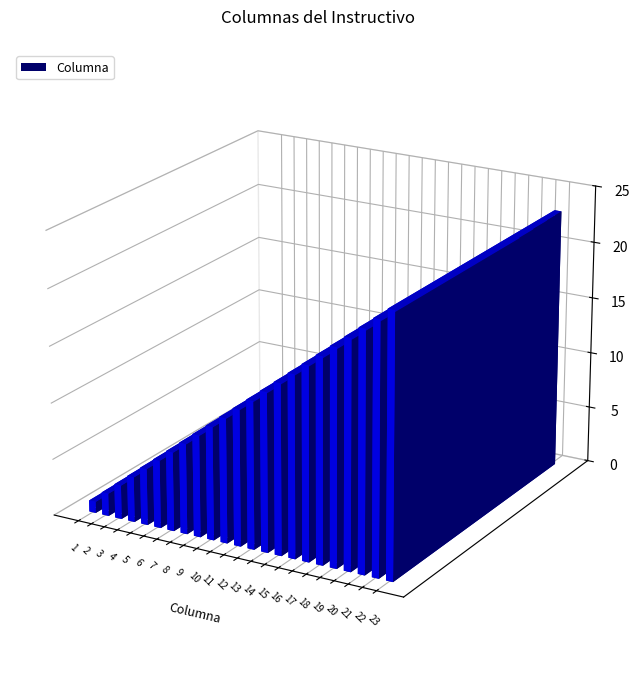

The value at 11 is 19. True or false?

False